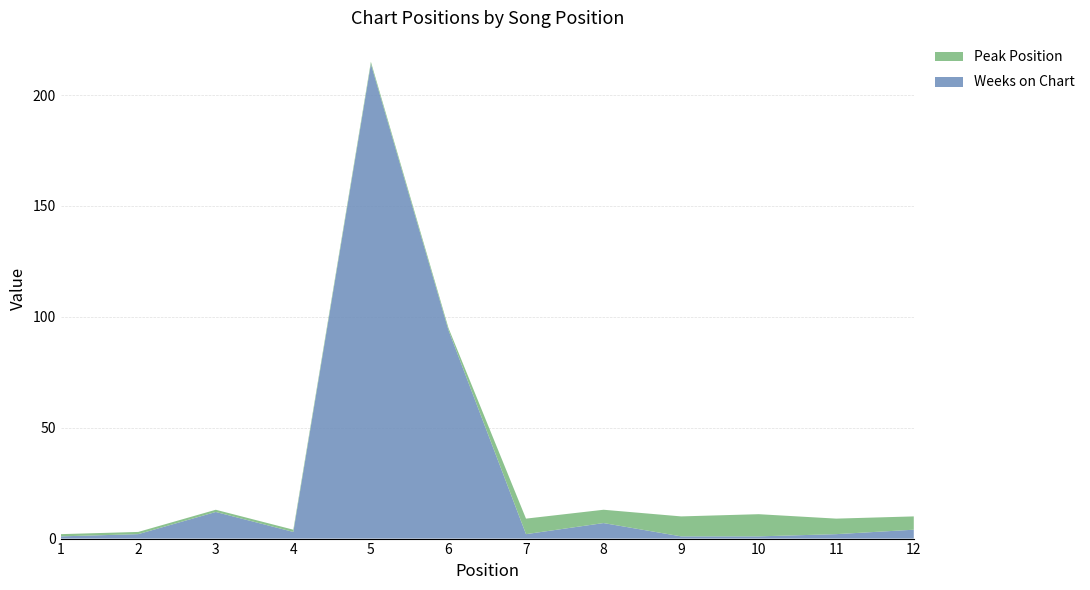

Reading left to right, extract all data points from this chart.

Weeks on Chart: 1	2	12	3	214	94	2	7	1	1	2	4
Peak Position: 1	1	1	1	1	1	7	6	9	10	7	6